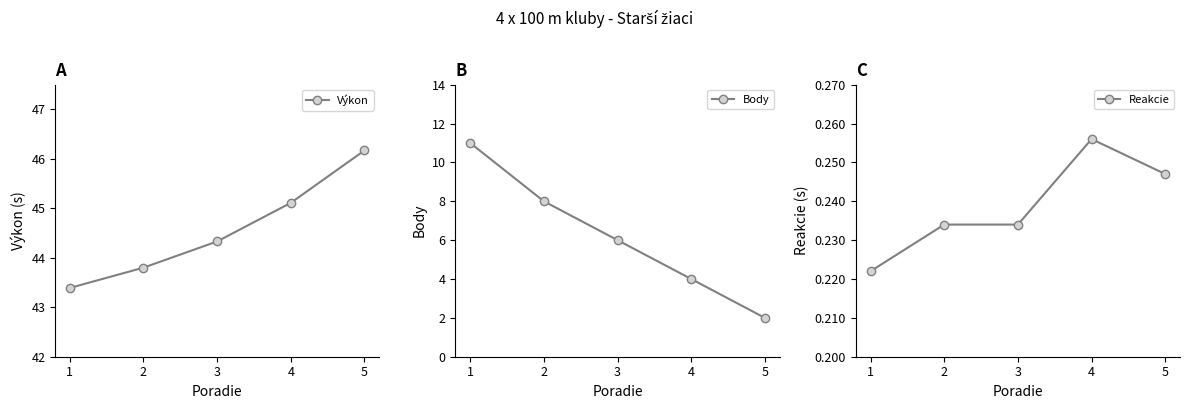

Which has a higher value, 5 or 3?

5